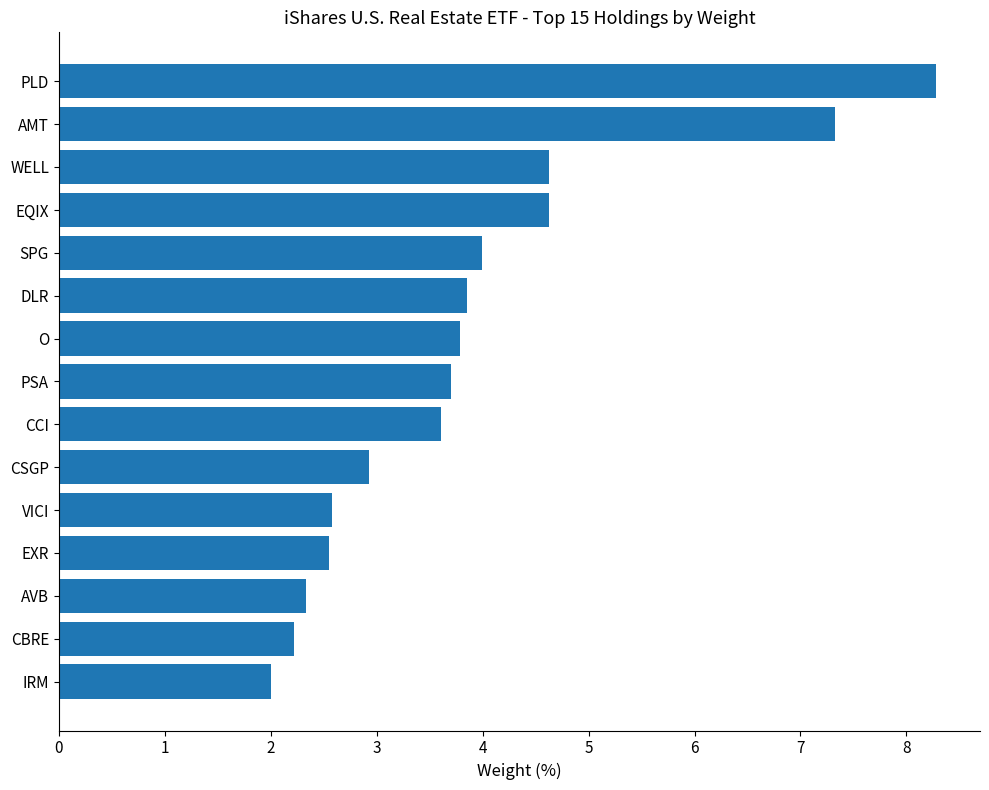

At which category does the chart reach its minimum across all series?

IRM